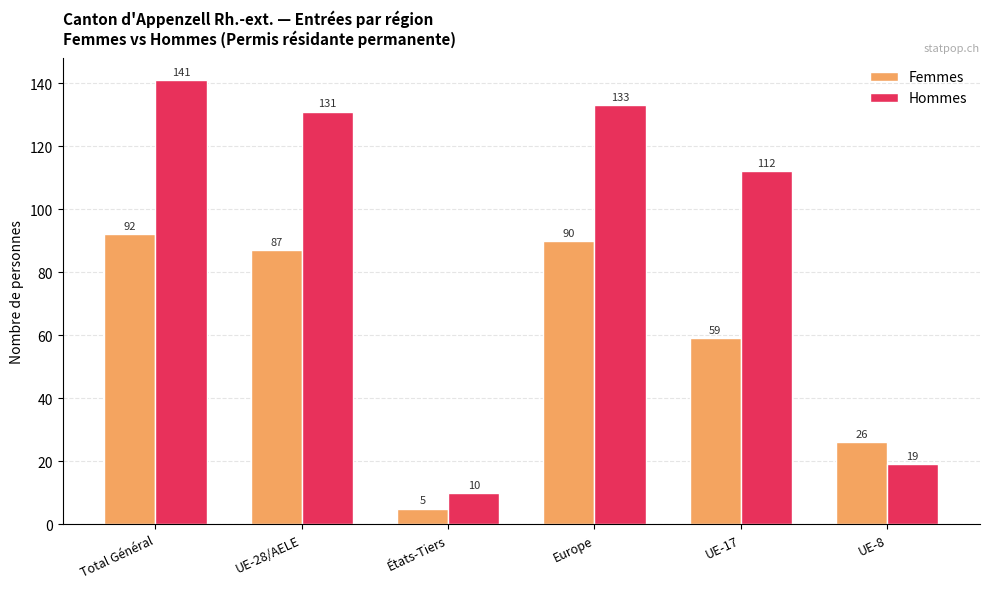

What is the value of the Hommes bar at the 2nd from the left?

131